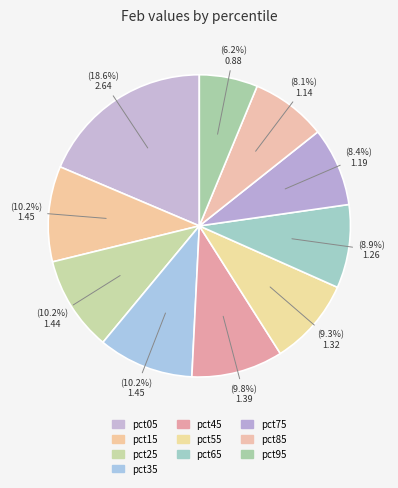

Does pct15 account for over 50% of the chart?

No